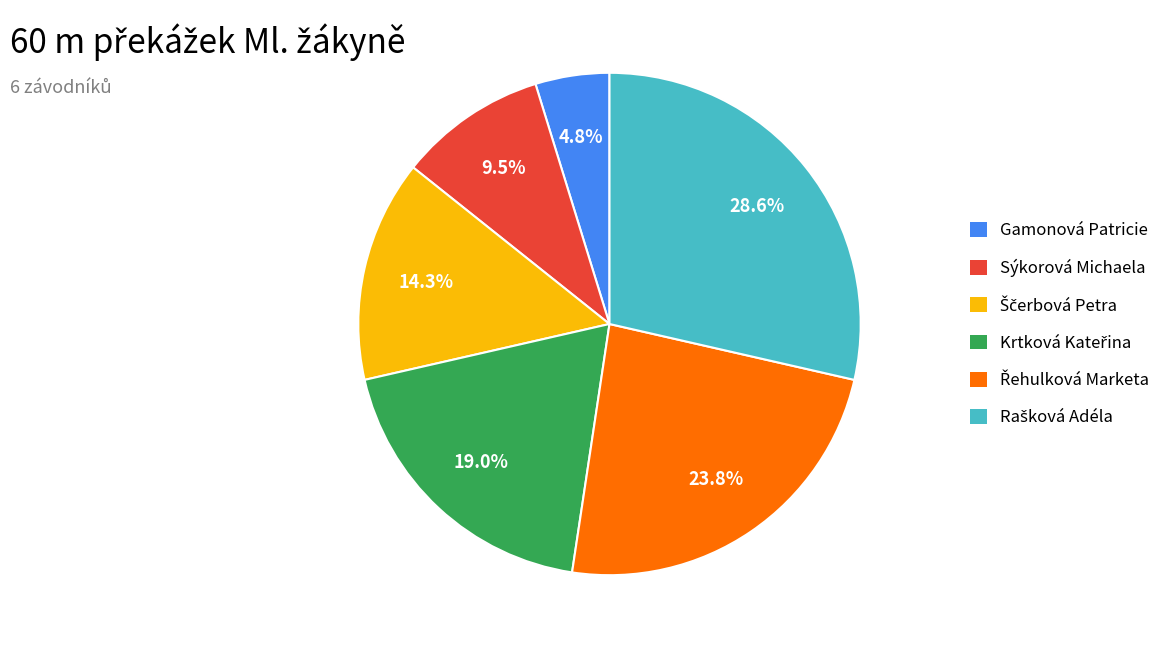

Which category has the smallest portion of the pie?

Gamonová Patricie